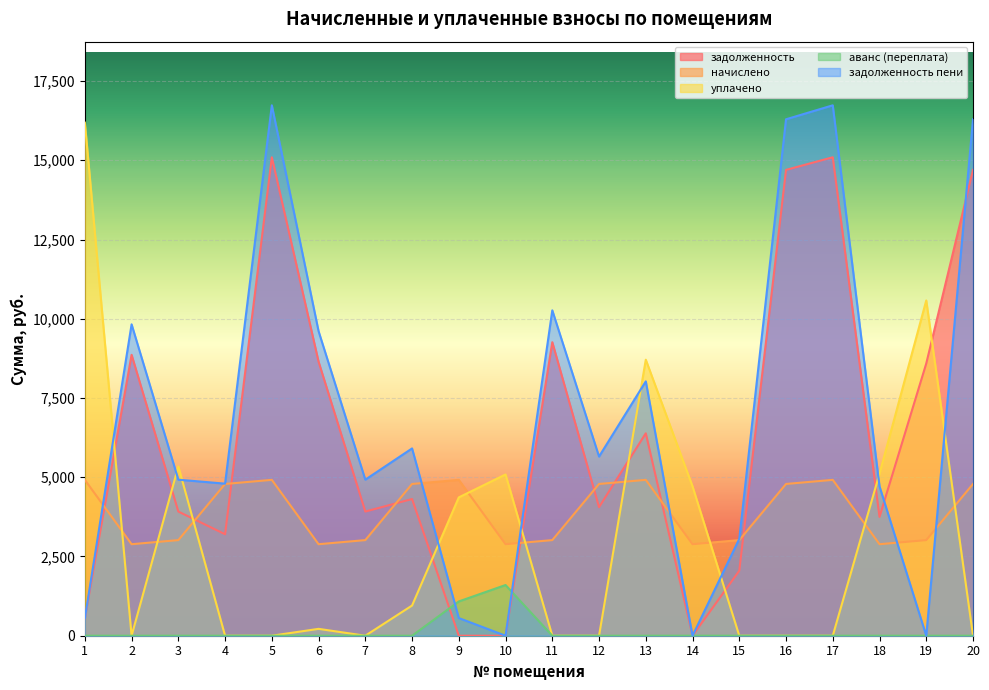

At 4, list the series in order from smallest to largest.

уплачено, аванс, задолженность, начислено, задолженность_пени